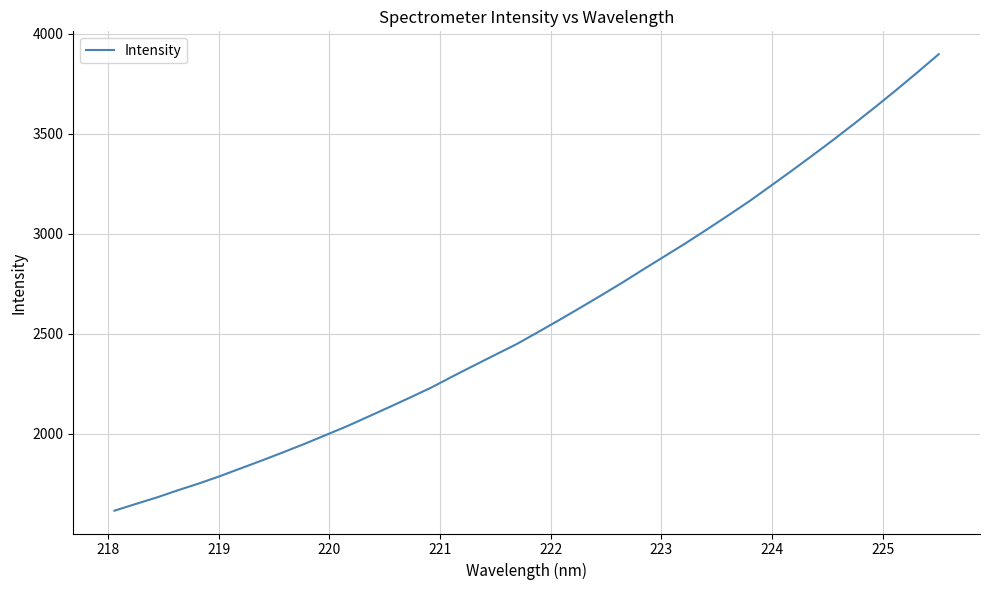

What is the greatest value displayed?

3896.7